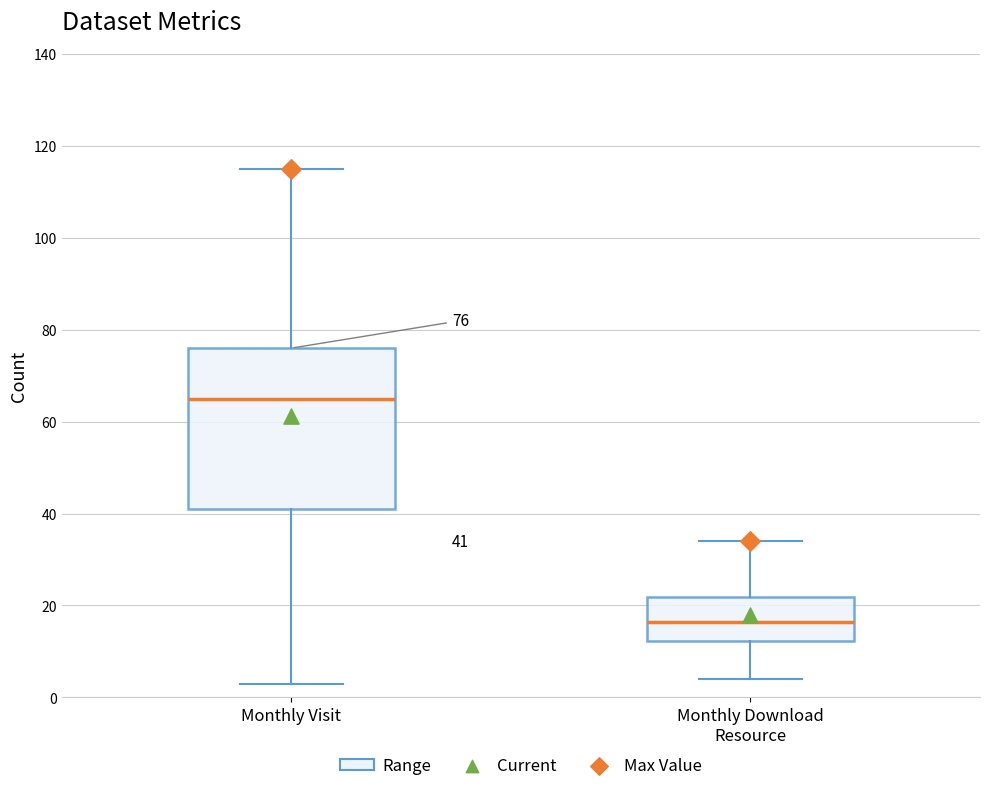

Which box is the tallest, from its lower edge to its upper edge?

Monthly Visit